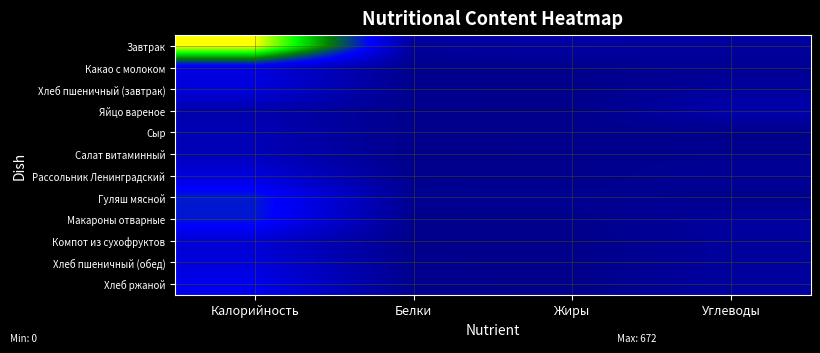

At how many categories does at least one series exceed 199?

1